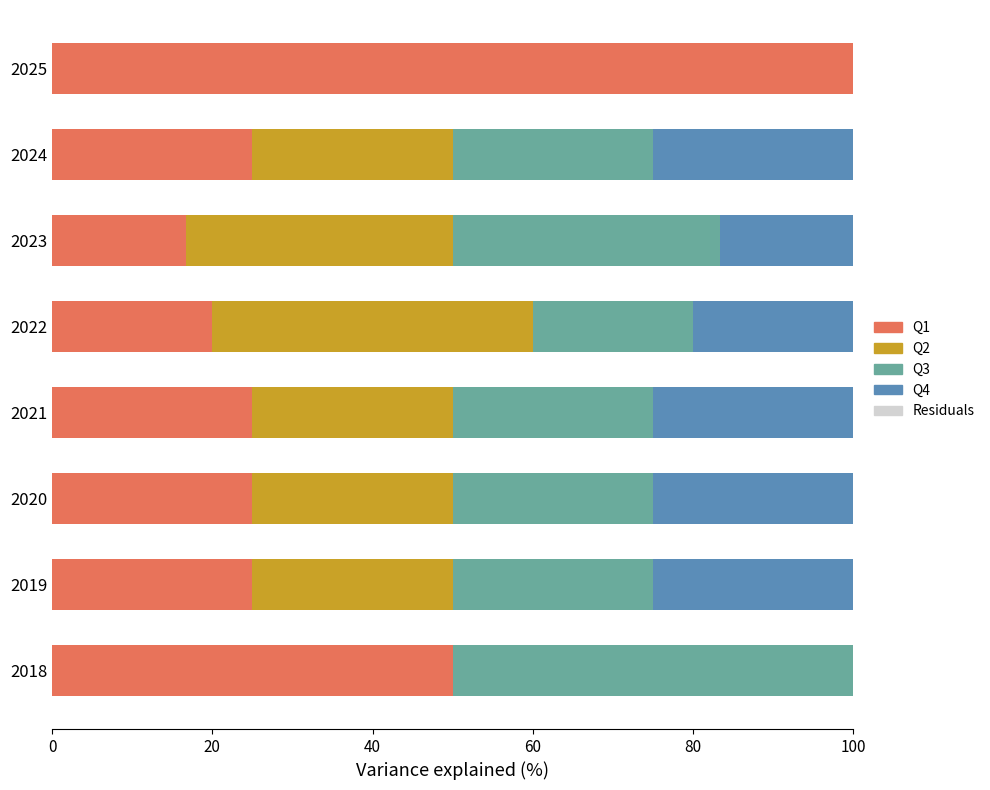

Count the number of categories in the chart.

8